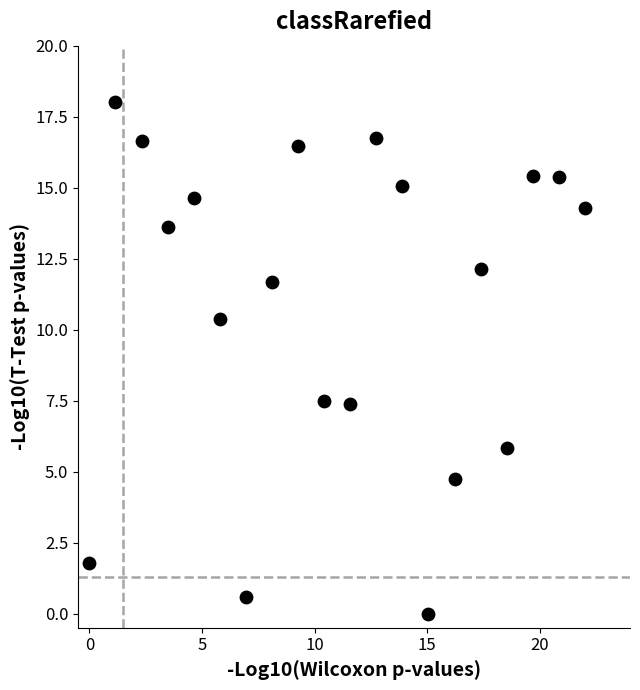

What is the range of Y values (max minus min)?

18.0